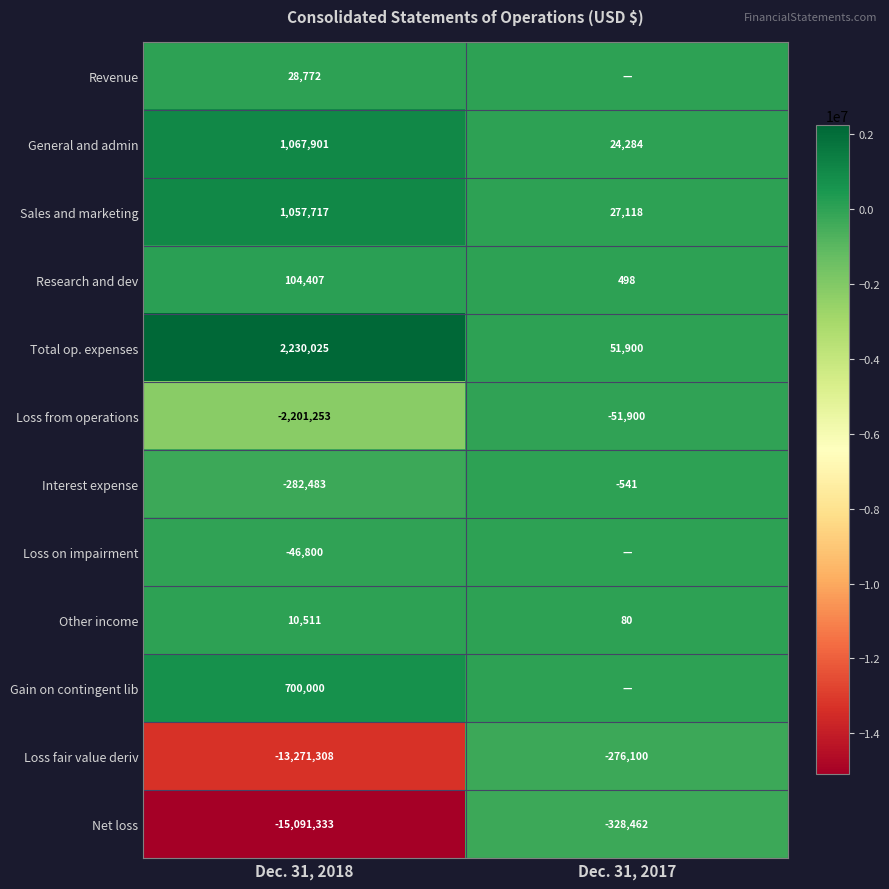

Rank the categories by Sales and marketing value from highest to lowest.

Dec. 31, 2018, Dec. 31, 2017